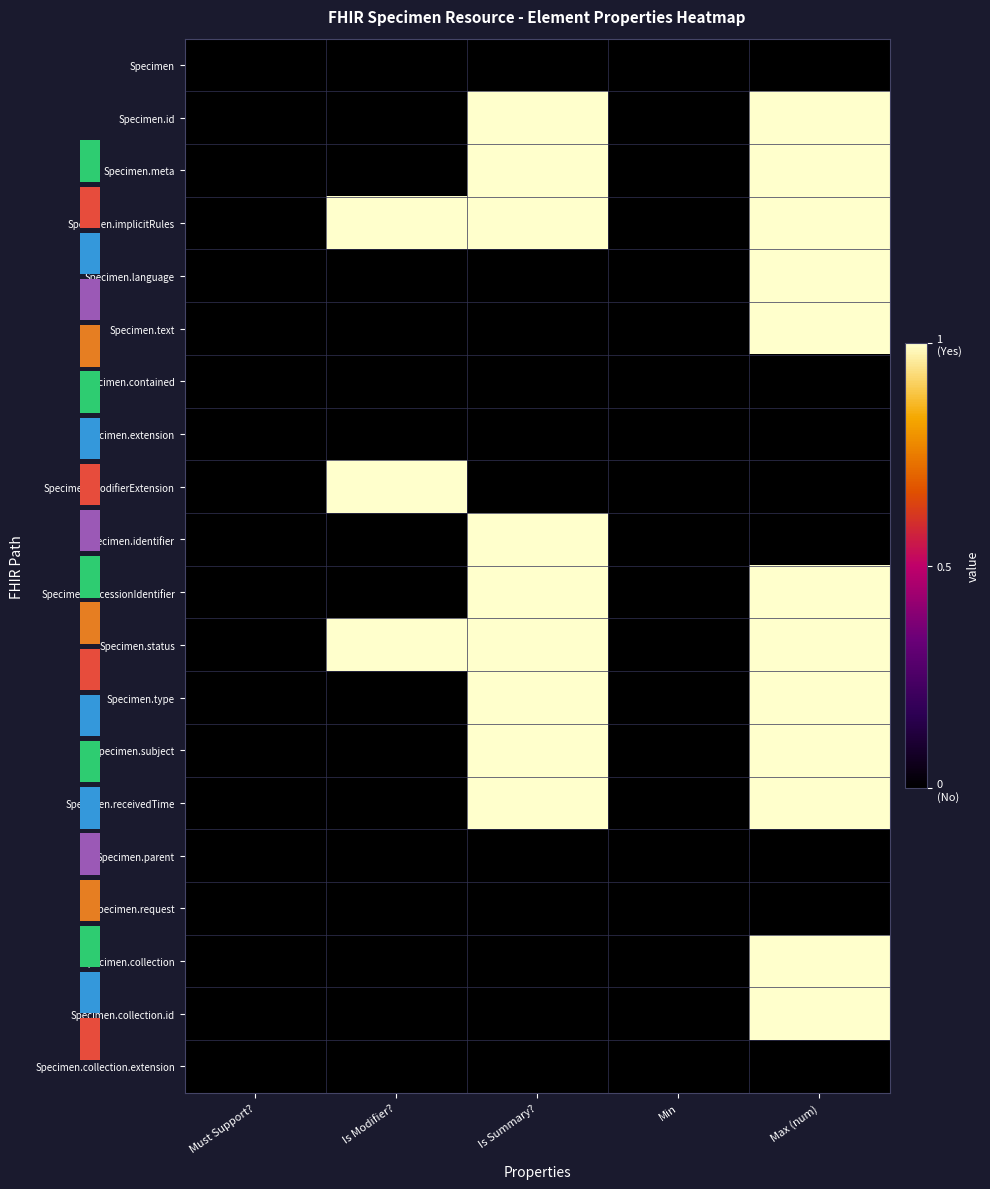

Which series changed the most between Is Summary? and Min?

Specimen.id